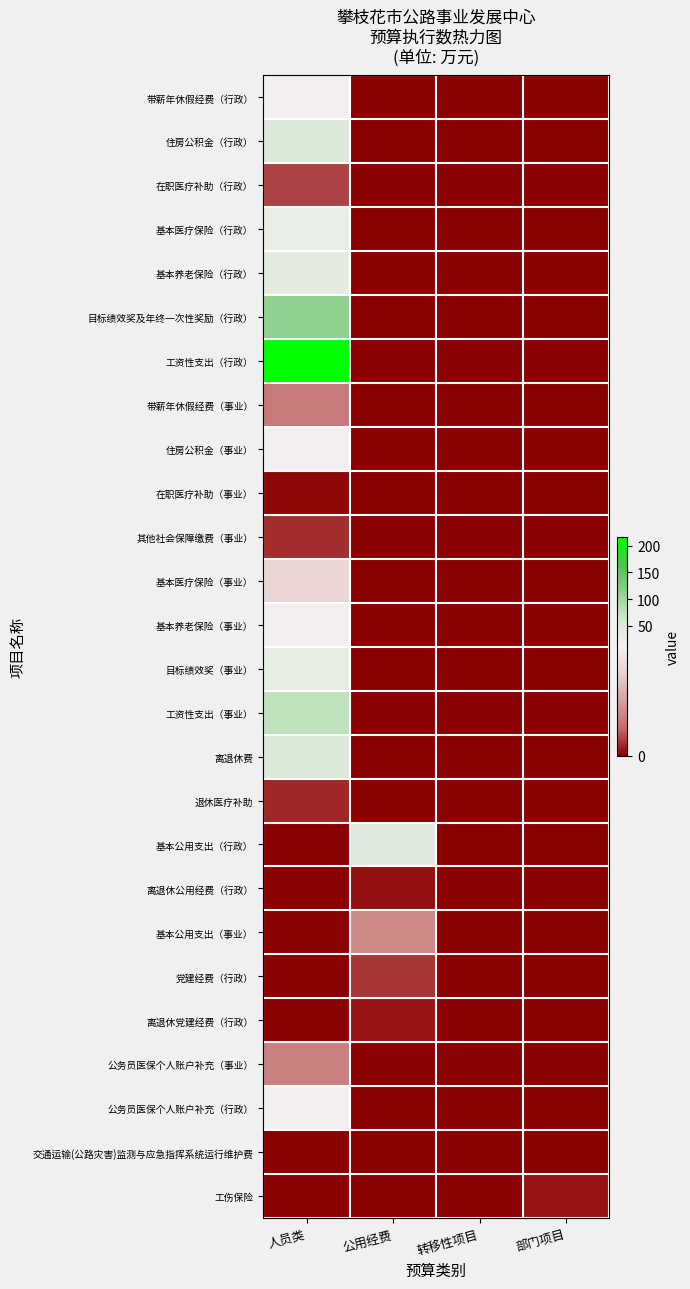

Between 公用经费 and 部门项目, which series saw the biggest shift?

基本公用支出（行政）